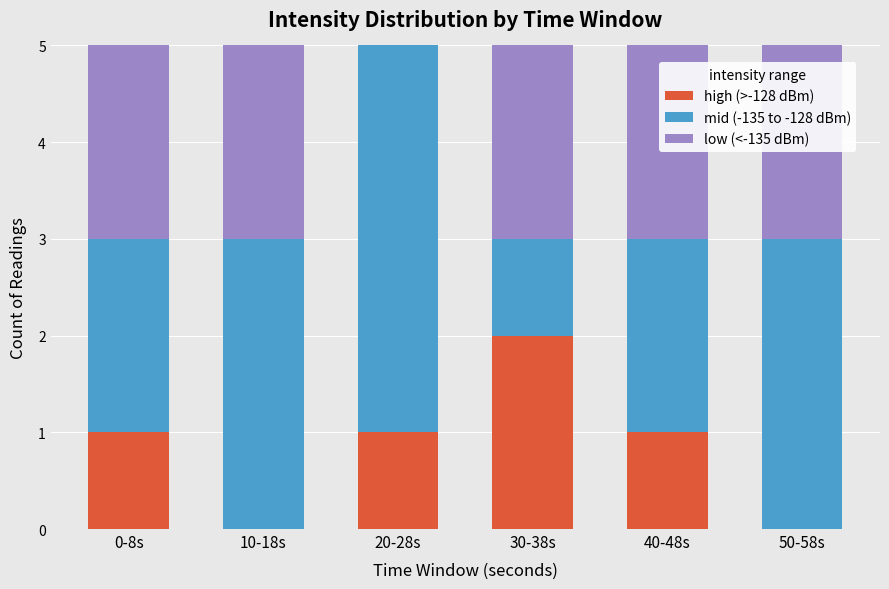

Is it true that high (>-128 dBm) equals 1 at 20-28s?

True